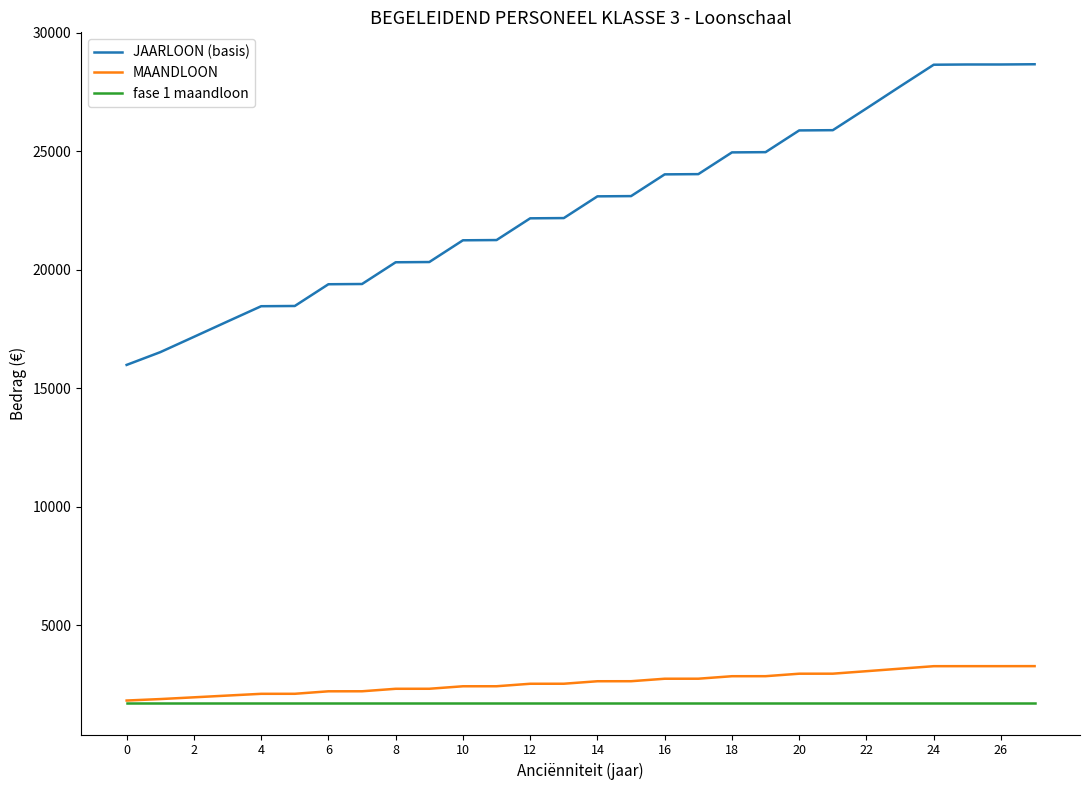

Which series has the widest spread of values?

JAARLOON (basis)